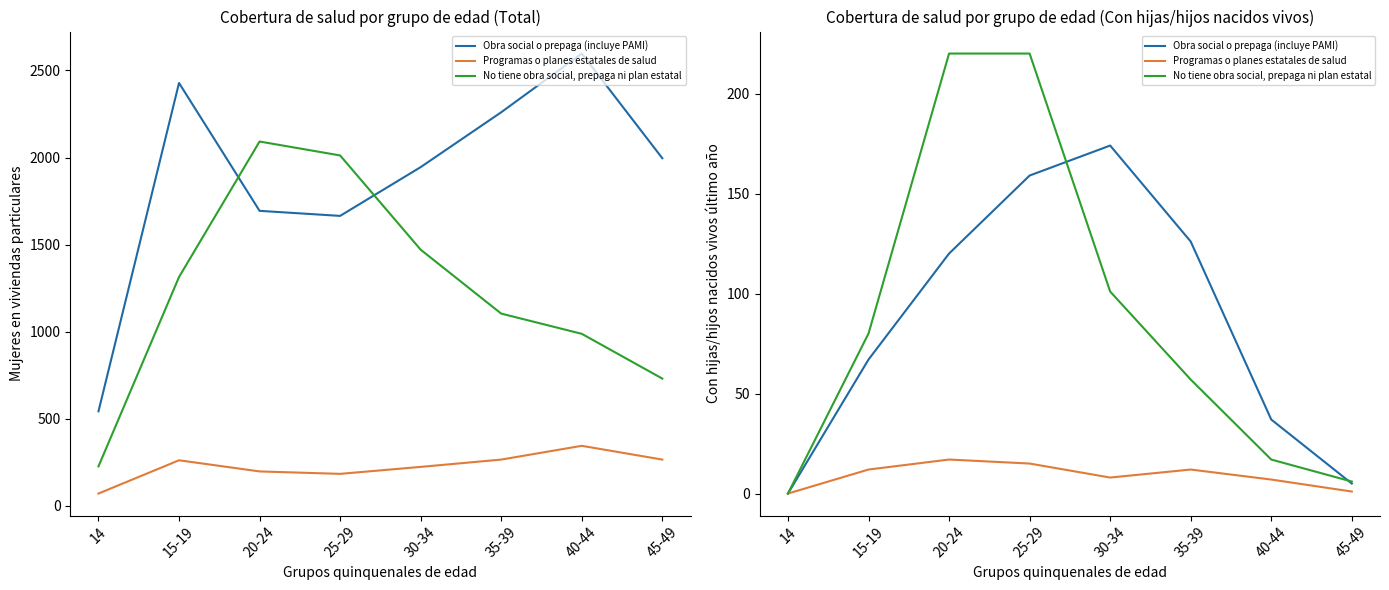

Which series changed the most between 14 and 30-34?

Obra social o prepaga (incluye PAMI)